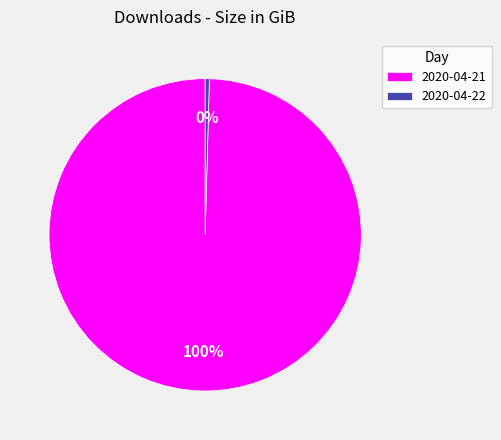

The 2020-04-22 slice represents 0% of the pie. True or false?

True